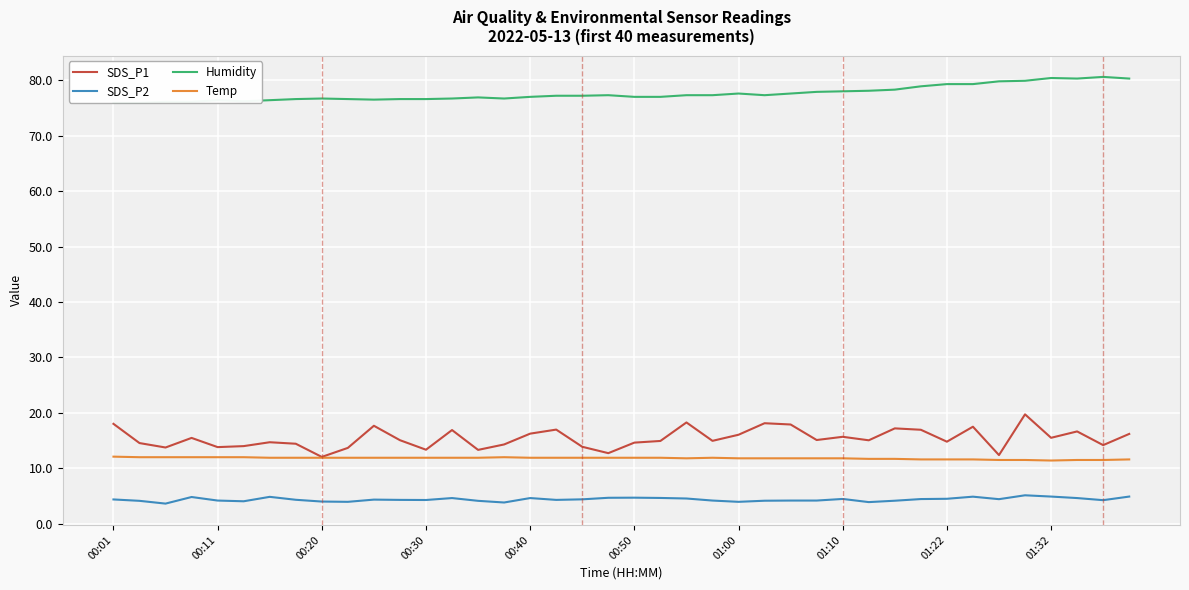

True or false: SDS_P1 and SDS_P2 cross at least once.

False